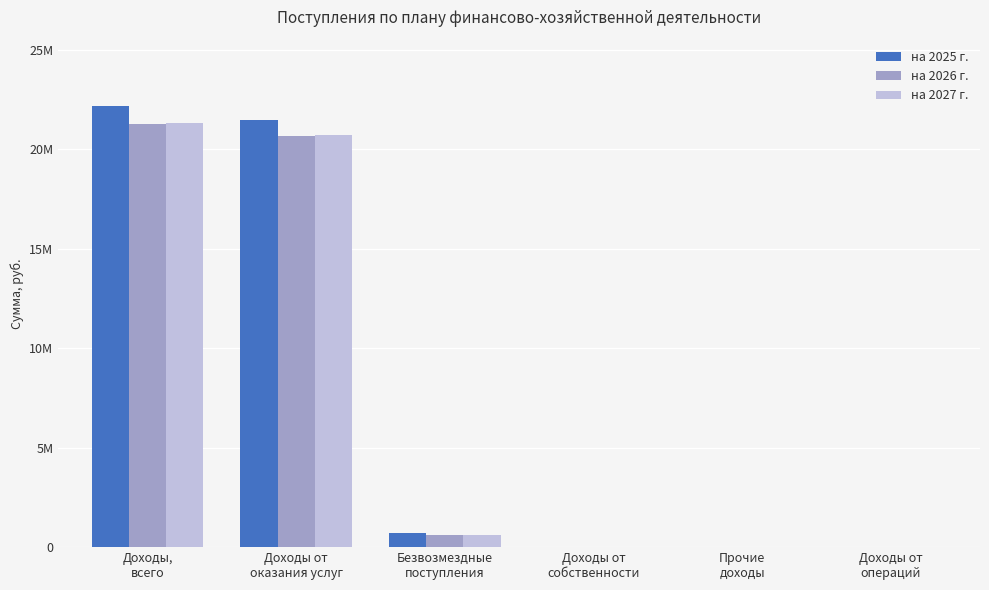

What position from the right is Доходы от
операций?

1